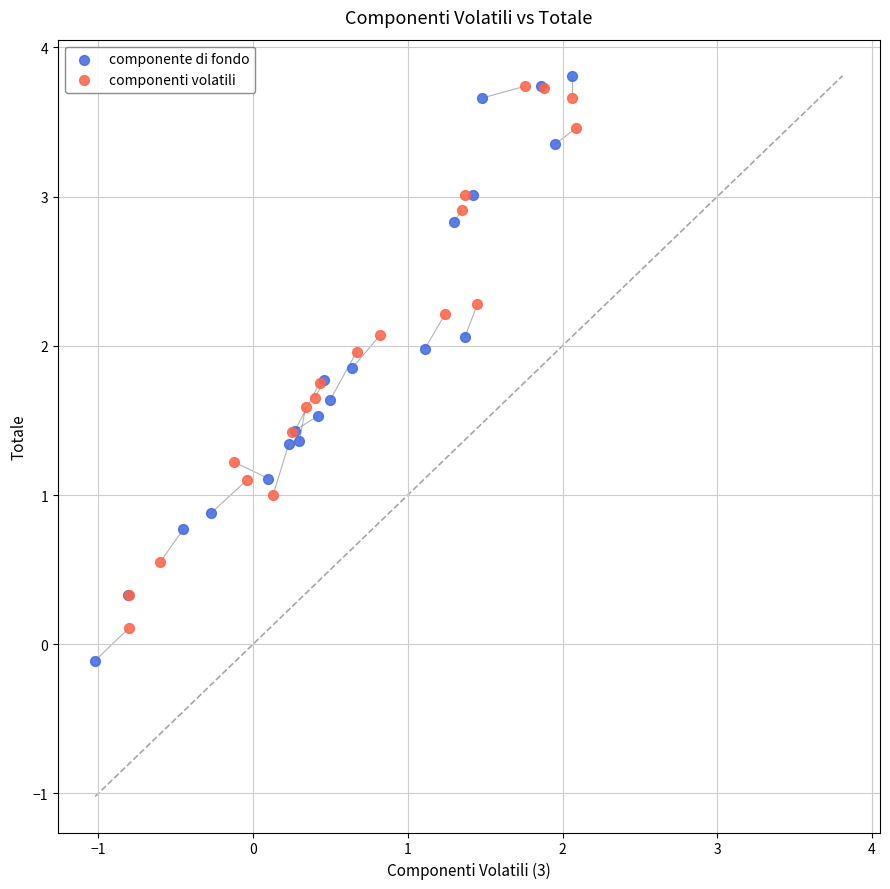

What are all the series names shown in the legend?

componente di fondo, componenti volatili